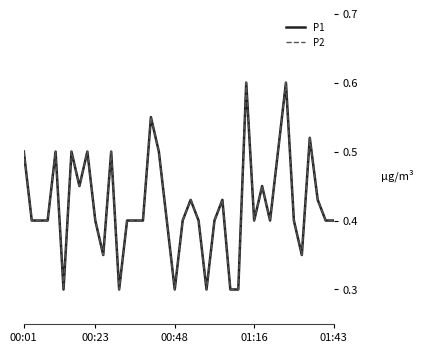

At how many categories does at least one series exceed 0?

40